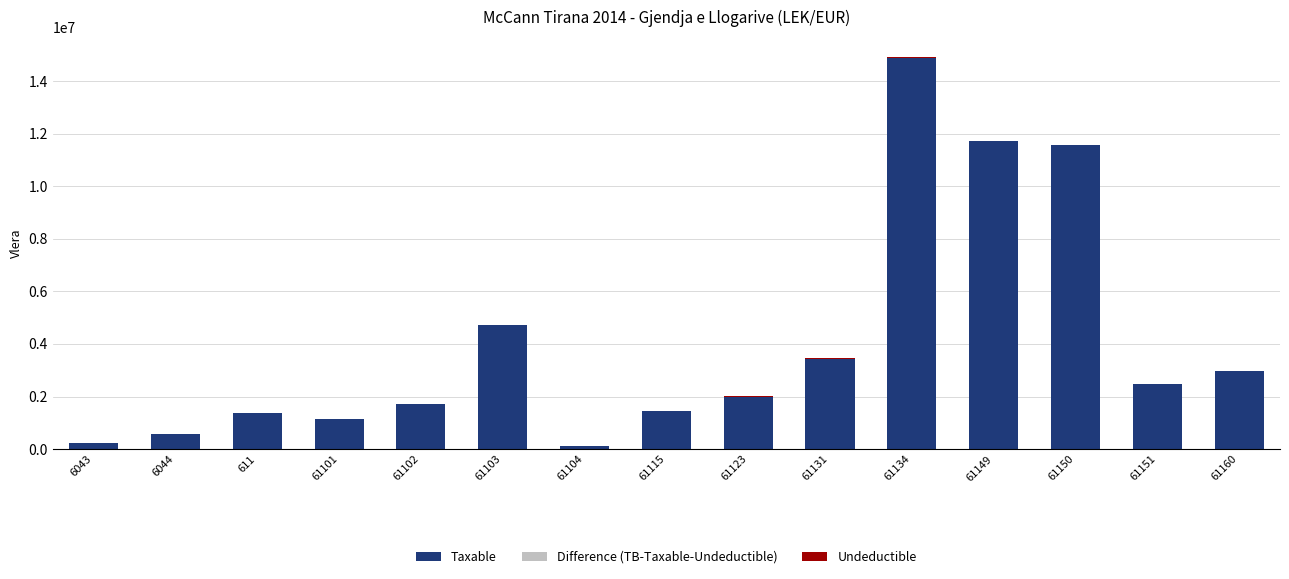

What is the sum of all Taxable values?

60400762.0